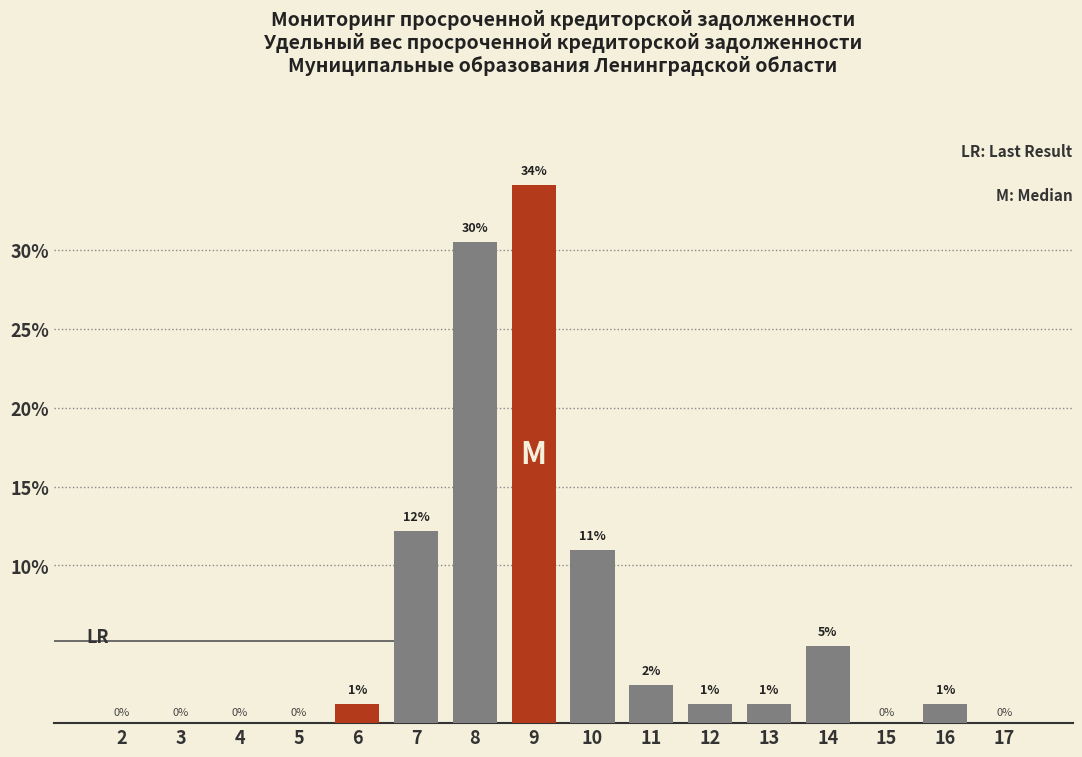

Approximately how many times larger is the value at 14 compared to 7?

0.4